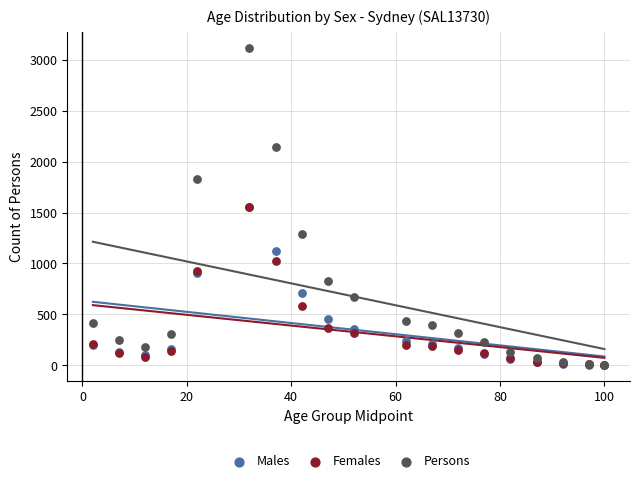

Which series contains the highest Y value?

Persons